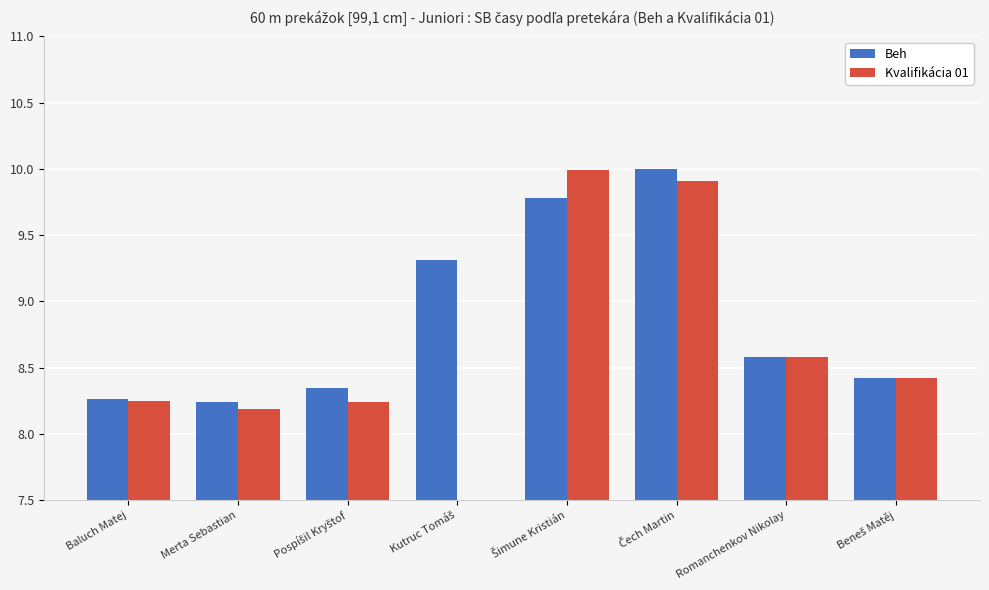

What position from the right is Baluch Matej?

8